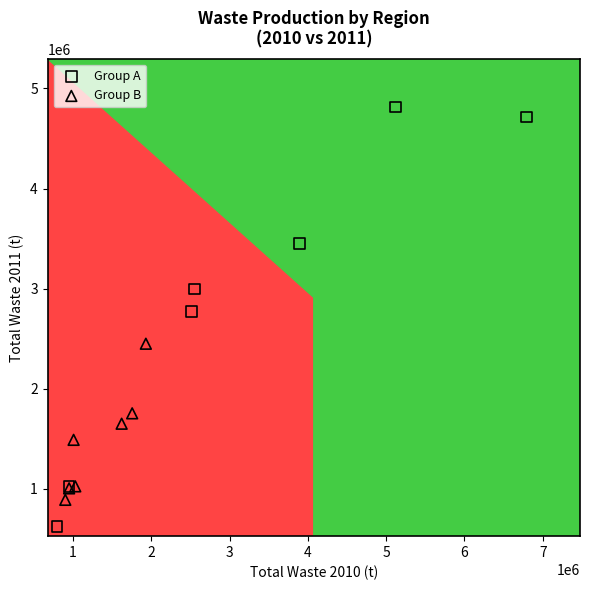

Which series reaches the maximum Y coordinate?

Group A